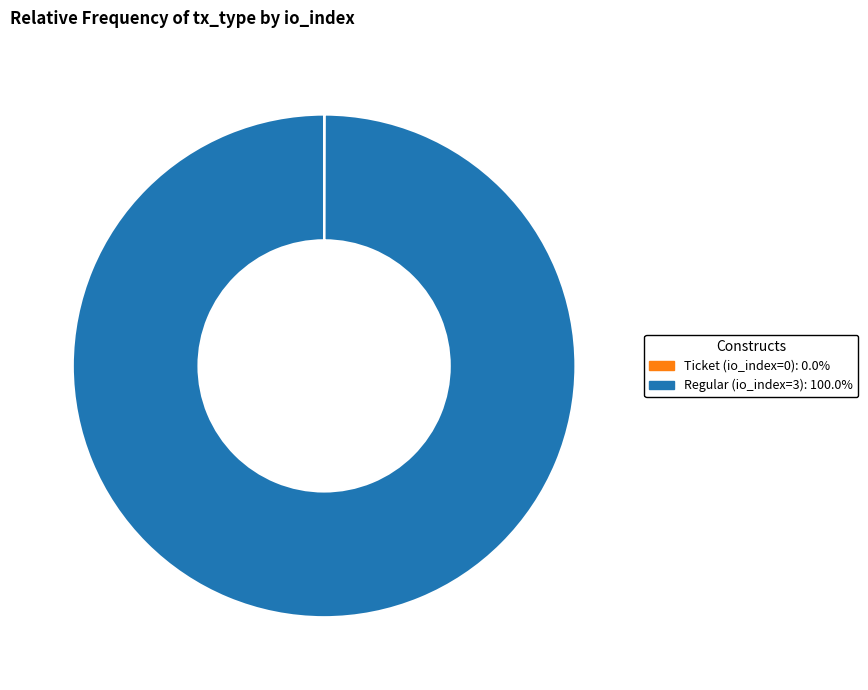

What is the largest slice in the pie chart?

Regular (io_index=3)